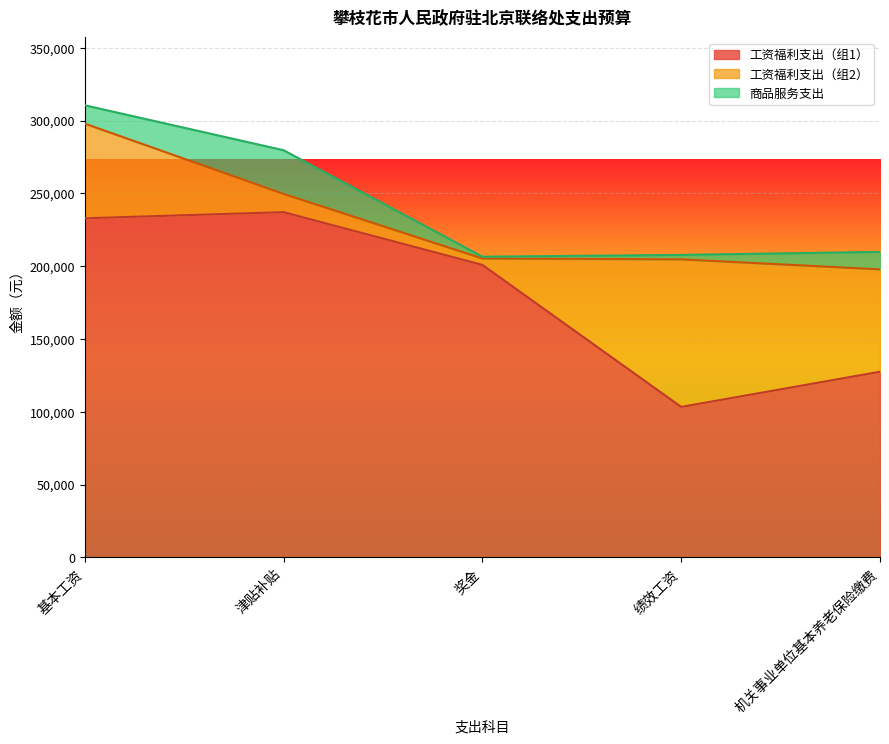

What is the highest value of the 工资福利支出（组1） series?

237144.0